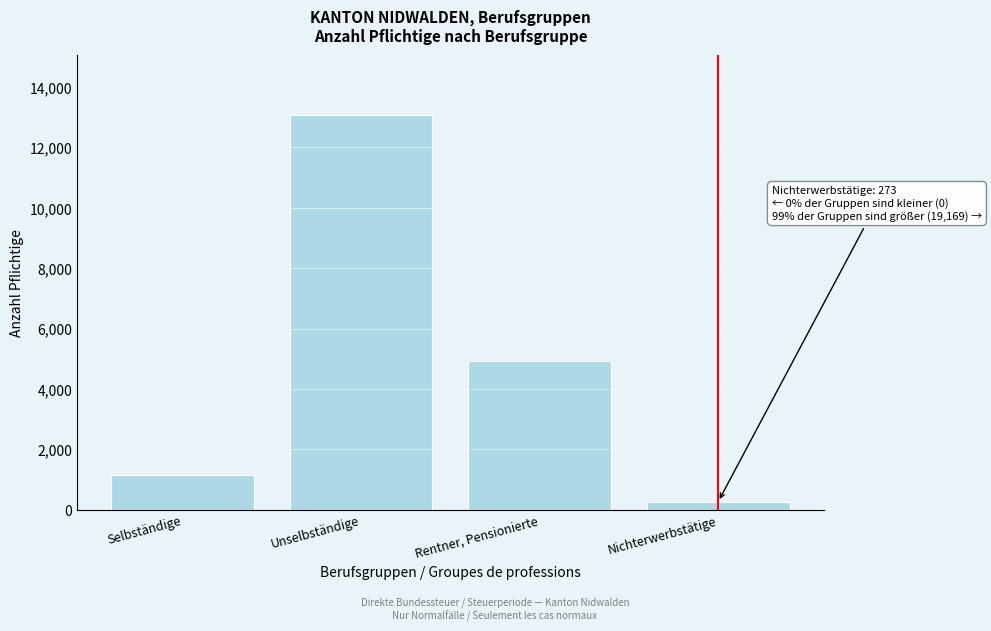

Reading left to right, what are all the values shown in this chart?

1147	13087	4935	273